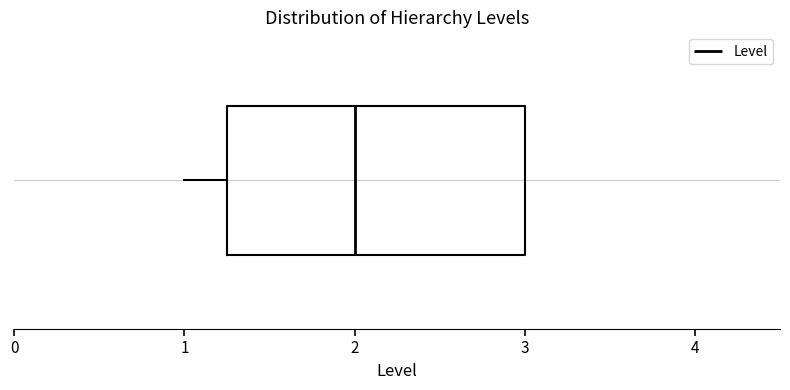

Transcribe this box plot: give where the median line is, the range the box spans, and where the two whiskers end, as read against the x-axis. The values are not printed on the chart, so give them approximately, as read against the axis.

median 2.0, box 1.3 to 3.0, whiskers 1.0 to 3.0